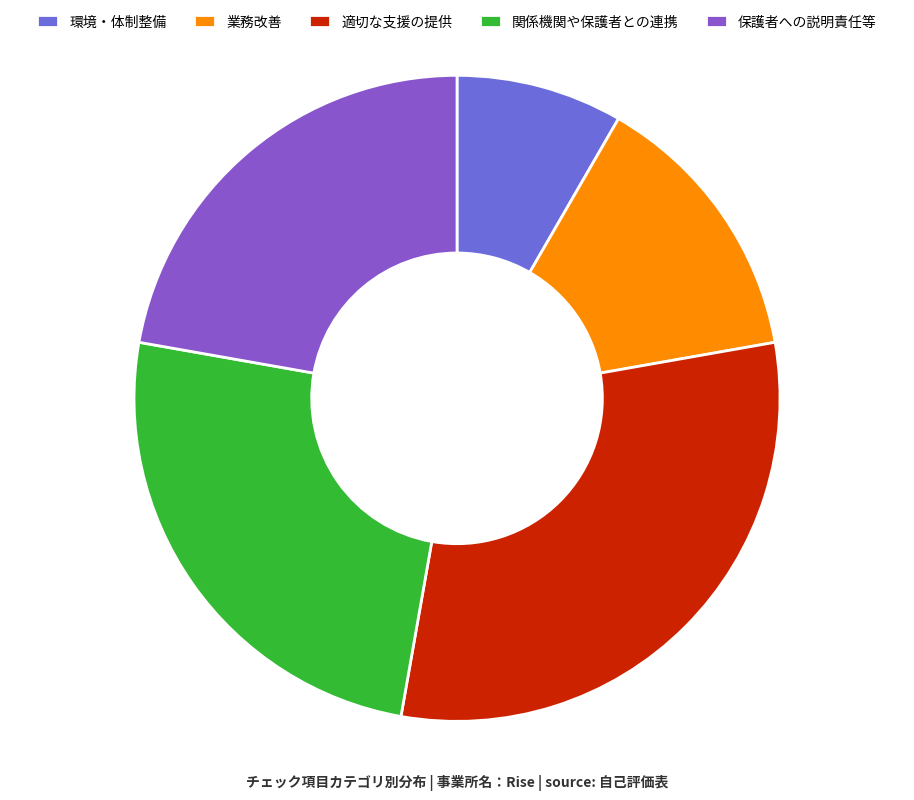

How many segments does this pie chart have?

5